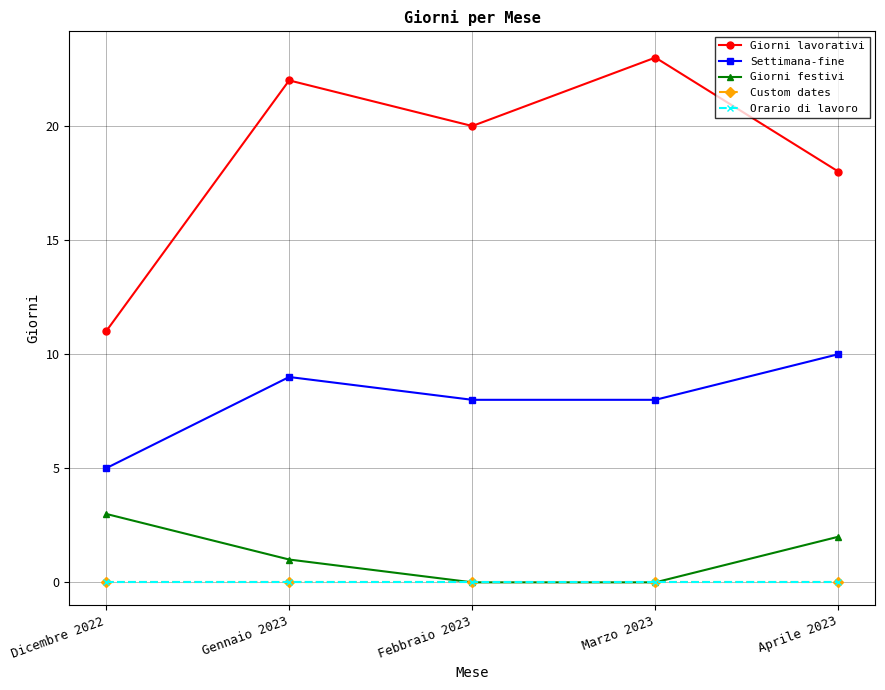

Does the chart have visible grid lines?

Yes